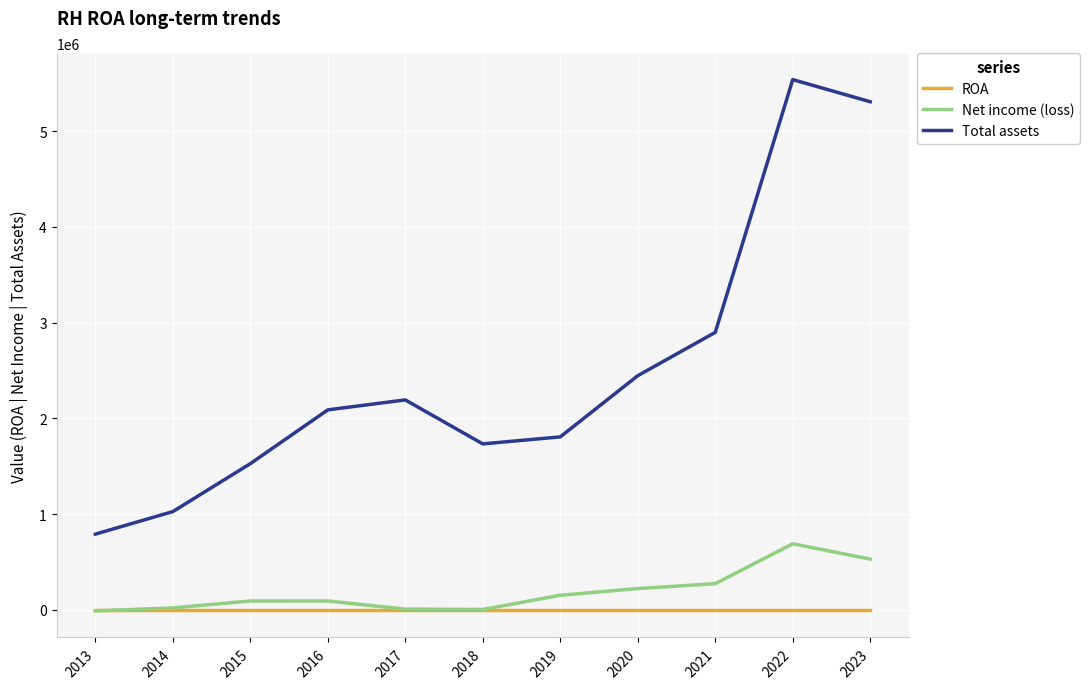

Between 2014 and 2017, which series saw the biggest shift?

Total assets